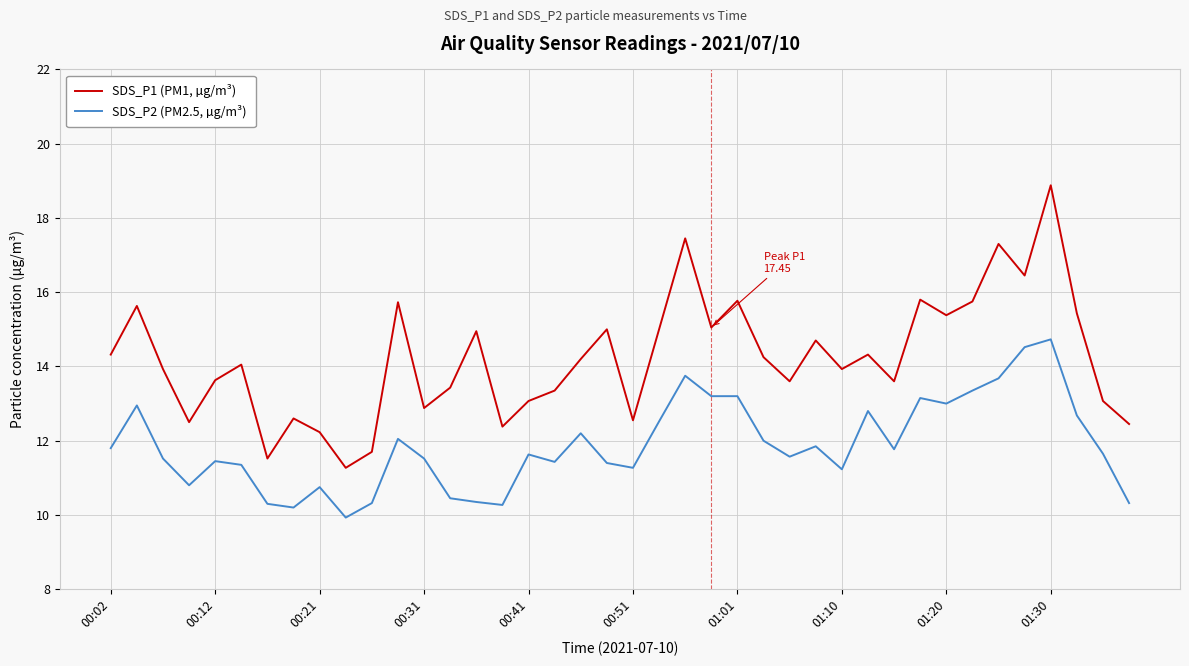

True or false: SDS_P1 (PM1, µg/m³) has more than 2 points higher than both neighbors.

True